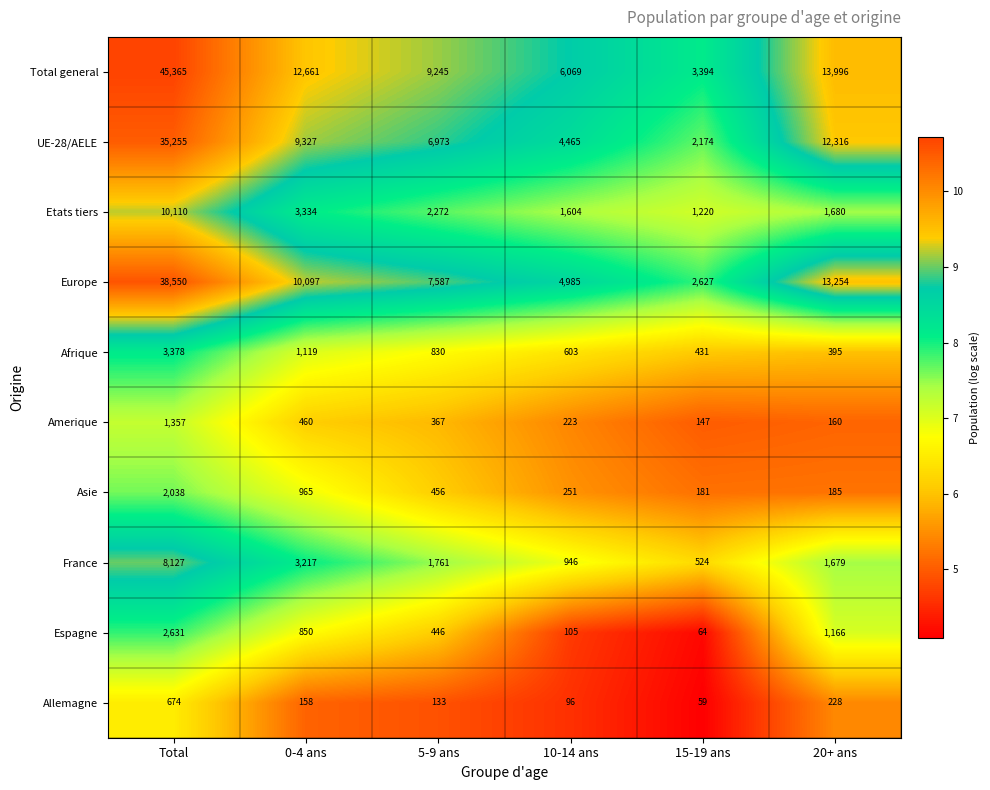

What is the difference between the second highest and second lowest values in the Etats tiers series?

1730